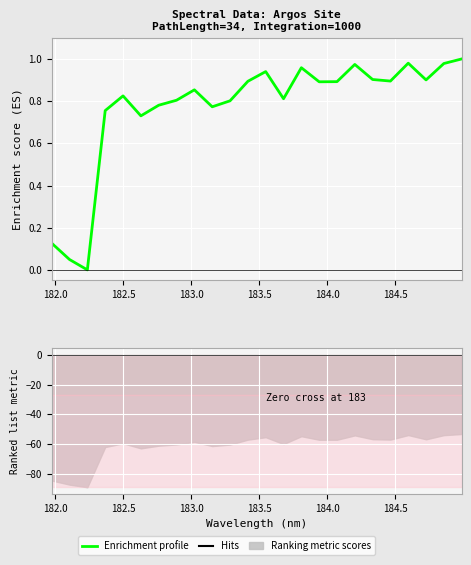

How many lines are shown in the chart?

1